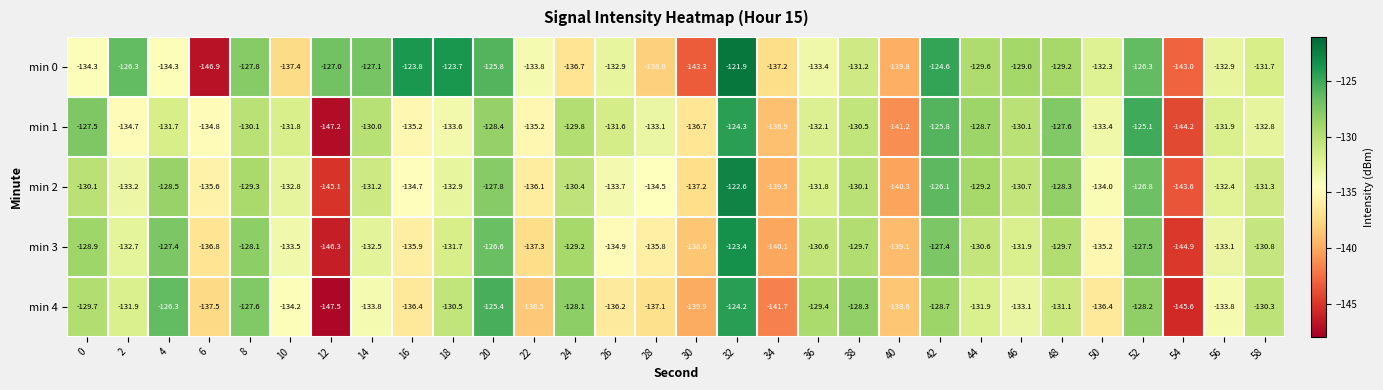

List the series in order of their peak value, highest first.

min 0, min 2, min 3, min 4, min 1